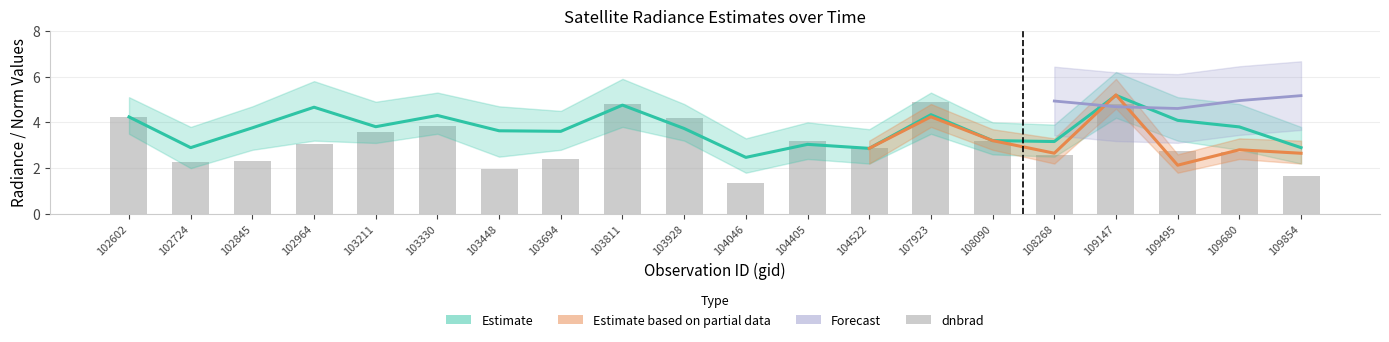

Reading left to right, transcribe all the data shown in this chart.

rade9_aggzone_norm: 102602=4.2	102724=2.9	102845=3.8	102964=4.7	103211=3.8	103330=4.3	103448=3.6	103694=3.6	103811=4.8	103928=3.7	104046=2.5	104405=3.0	104522=2.9	107923=4.3	108090=3.2	108268=3.2	109147=5.2	109495=4.1	109680=3.8	109854=2.9
dnbrad: 102602=4.2	102724=2.3	102845=2.3	102964=3.1	103211=3.6	103330=3.9	103448=2.0	103694=2.4	103811=4.8	103928=4.2	104046=1.3	104405=3.2	104522=2.9	107923=4.9	108090=3.2	108268=2.6	109147=4.8	109495=2.7	109680=2.7	109854=1.6